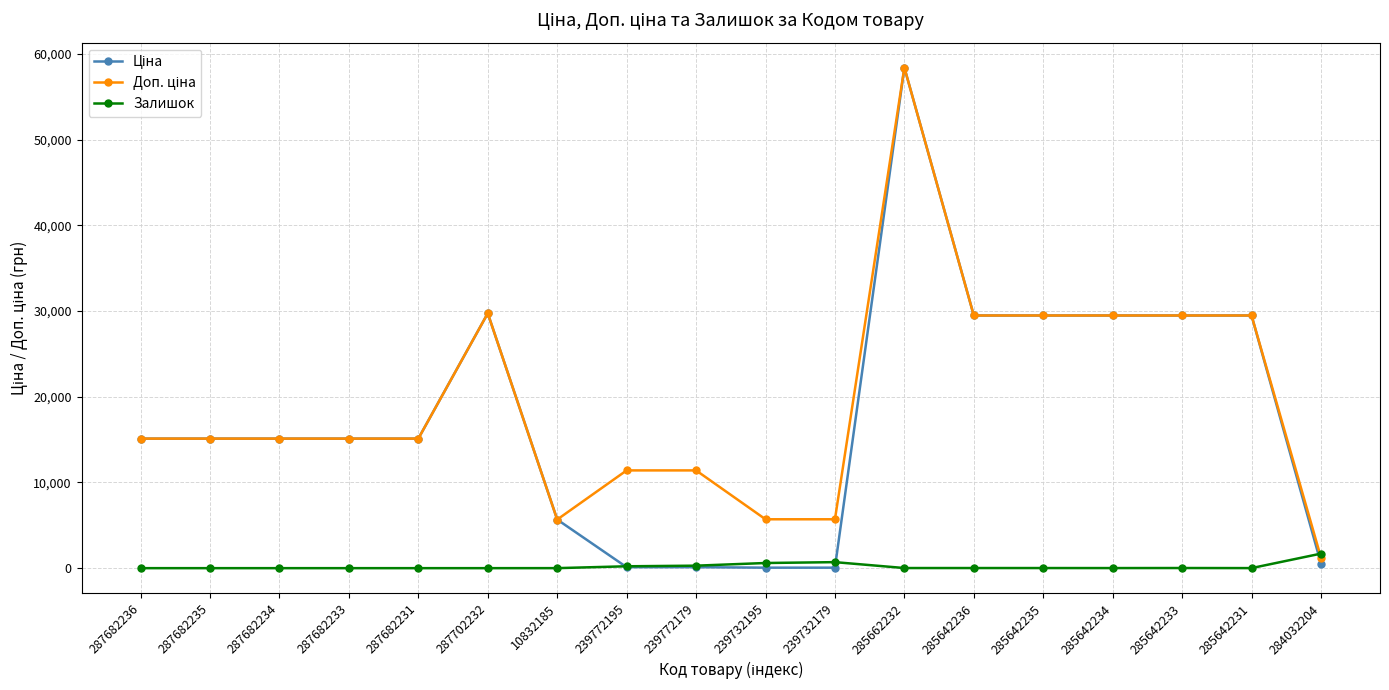

How many data points does each series have?

18